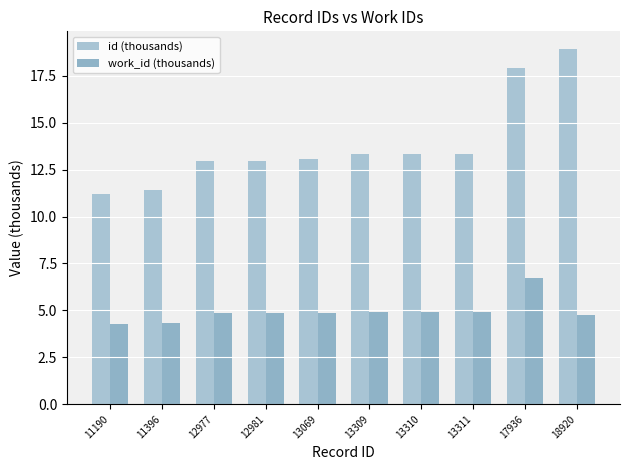

Reading left to right, extract all data points from this chart.

id (thousands): 11190=11.2	11396=11.4	12977=13.0	12981=13.0	13069=13.1	13309=13.3	13310=13.3	13311=13.3	17936=17.9	18920=18.9
work_id (thousands): 11190=4.3	11396=4.3	12977=4.9	12981=4.9	13069=4.9	13309=4.9	13310=4.9	13311=4.9	17936=6.7	18920=4.7